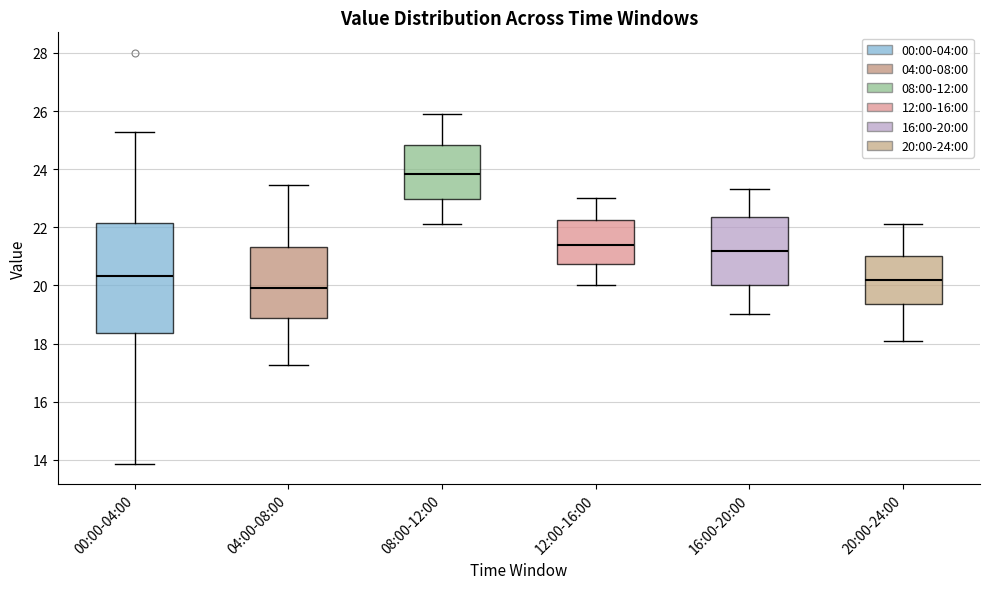

Reading left to right, read every box against the y-axis: the position of its median line, the range the box covers, and the ends of its whiskers. The values are not printed on the chart, so give them approximately, as read against the axis.

00:00-04:00: median 20.4, box 18.4 to 22.2, whiskers 13.8 to 25.2
04:00-08:00: median 20.0, box 18.8 to 21.4, whiskers 17.2 to 23.4
08:00-12:00: median 23.8, box 23.0 to 24.8, whiskers 22.2 to 26.0
12:00-16:00: median 21.4, box 20.8 to 22.2, whiskers 20.0 to 23.0
16:00-20:00: median 21.2, box 20.0 to 22.4, whiskers 19.0 to 23.4
20:00-24:00: median 20.2, box 19.4 to 21.0, whiskers 18.2 to 22.2